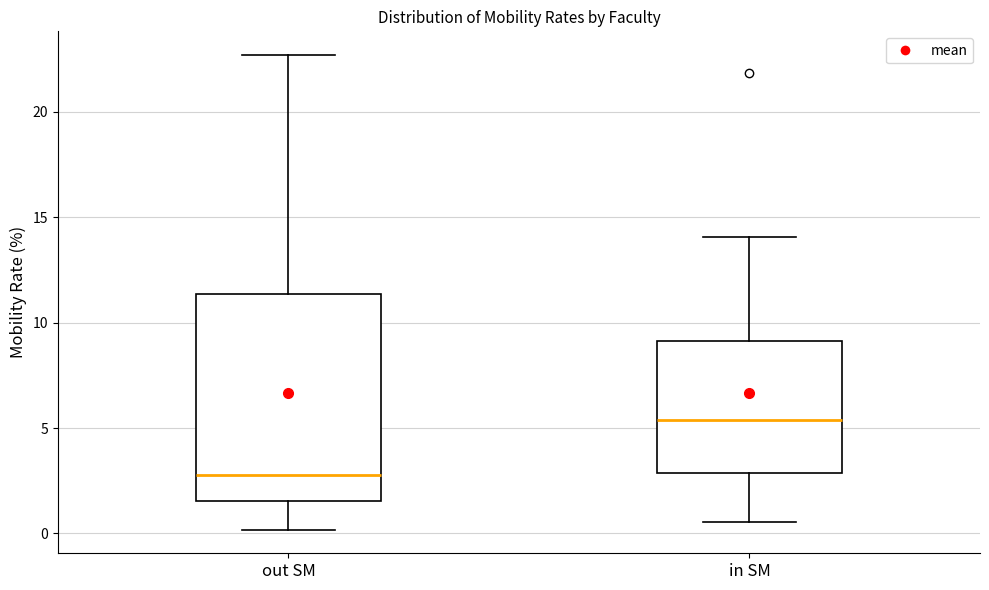

Reading left to right, read every box against the y-axis: the position of its median line, the range the box covers, and the ends of its whiskers. The values are not printed on the chart, so give them approximately, as read against the axis.

out SM: median 3.0, box 1.5 to 11.5, whiskers 0.0 to 22.5
in SM: median 5.5, box 3.0 to 9.0, whiskers 0.5 to 14.0